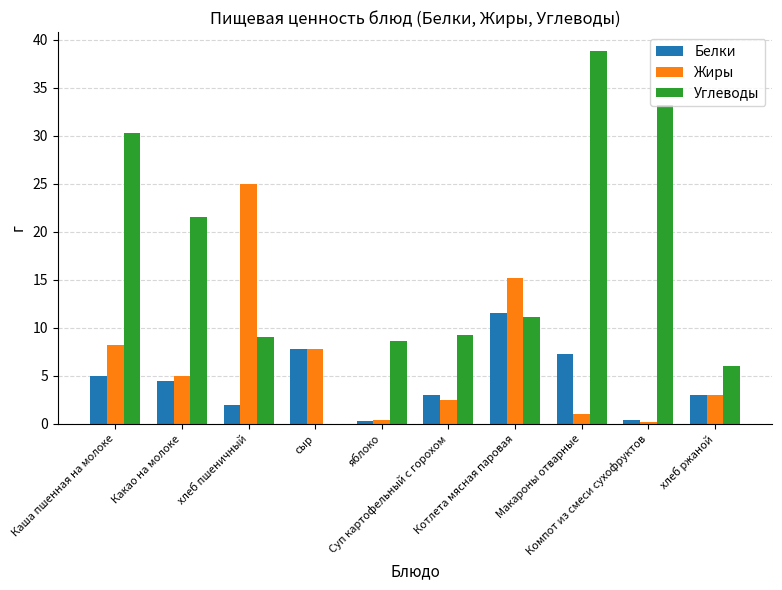

What is the average value of the Жиры series?

6.8